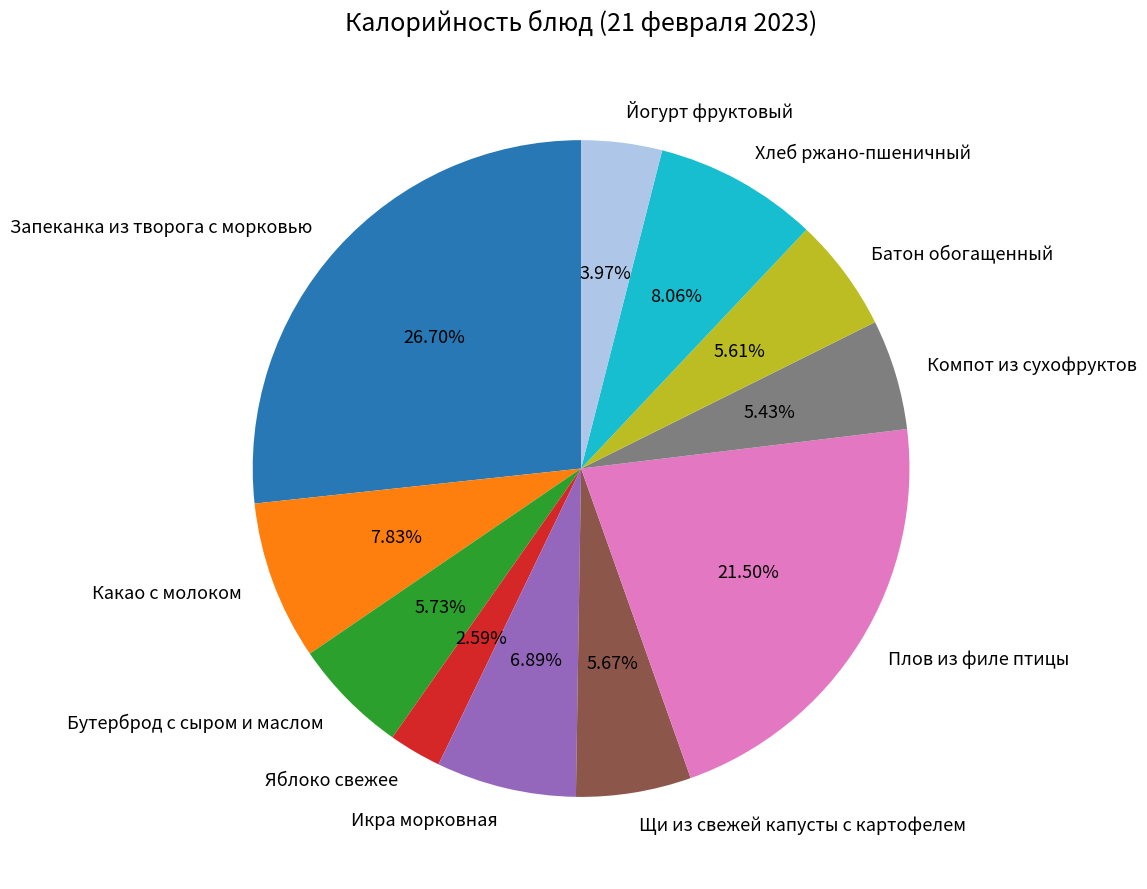

Does Бутерброд с сыром и маслом represent more than half of the total?

No